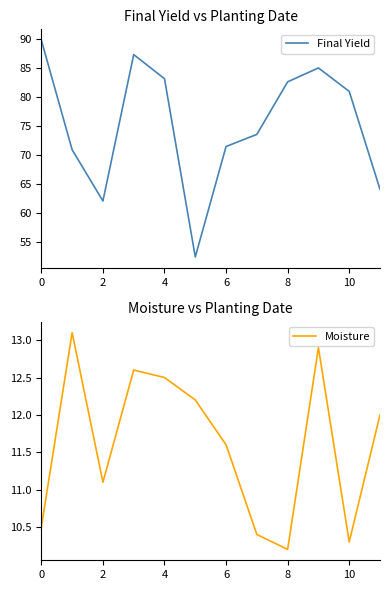

What is the difference between the maximum and second lowest values in the Moisture series?

2.8